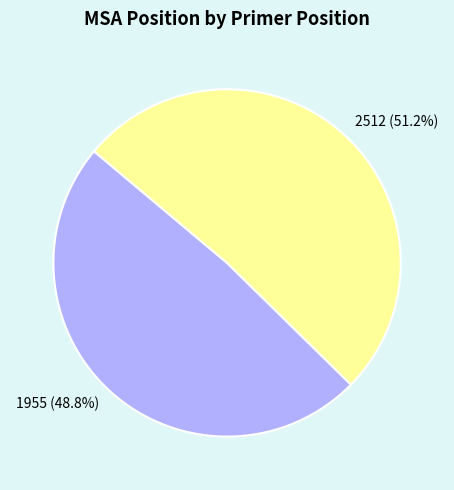

How many slices are in this pie chart?

2